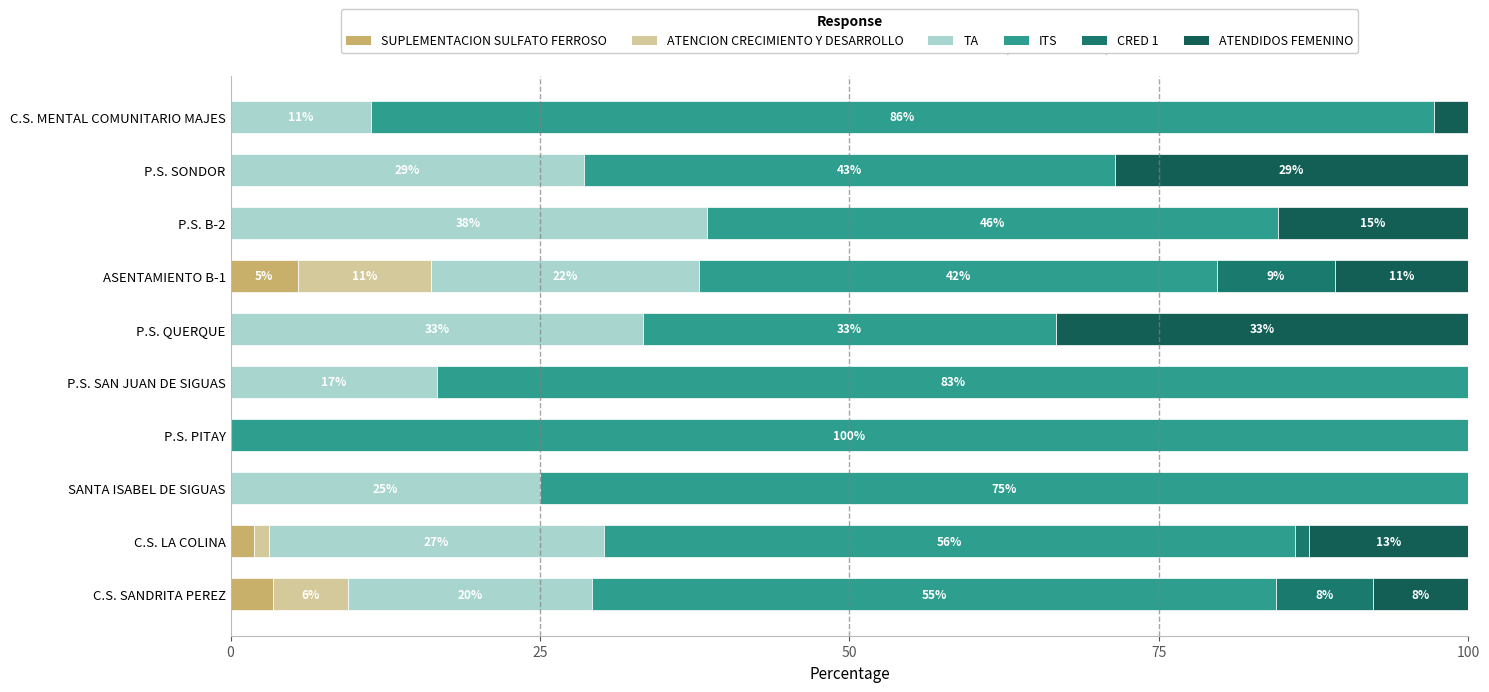

Which series has the largest total across all categories?

ITS